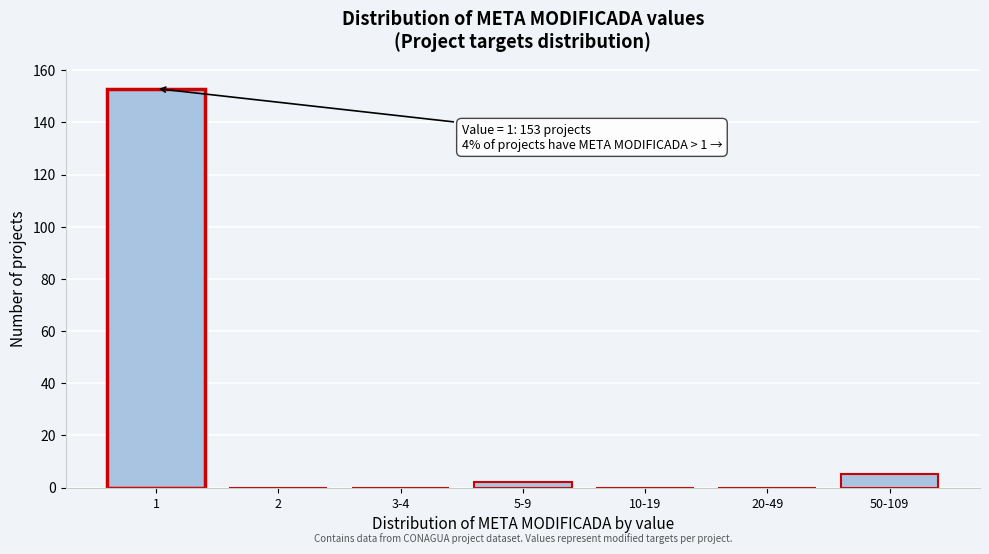

Reading right to left, extract all data points from this chart.

50-109=5	20-49=0	10-19=0	5-9=2	3-4=0	2=0	1=153